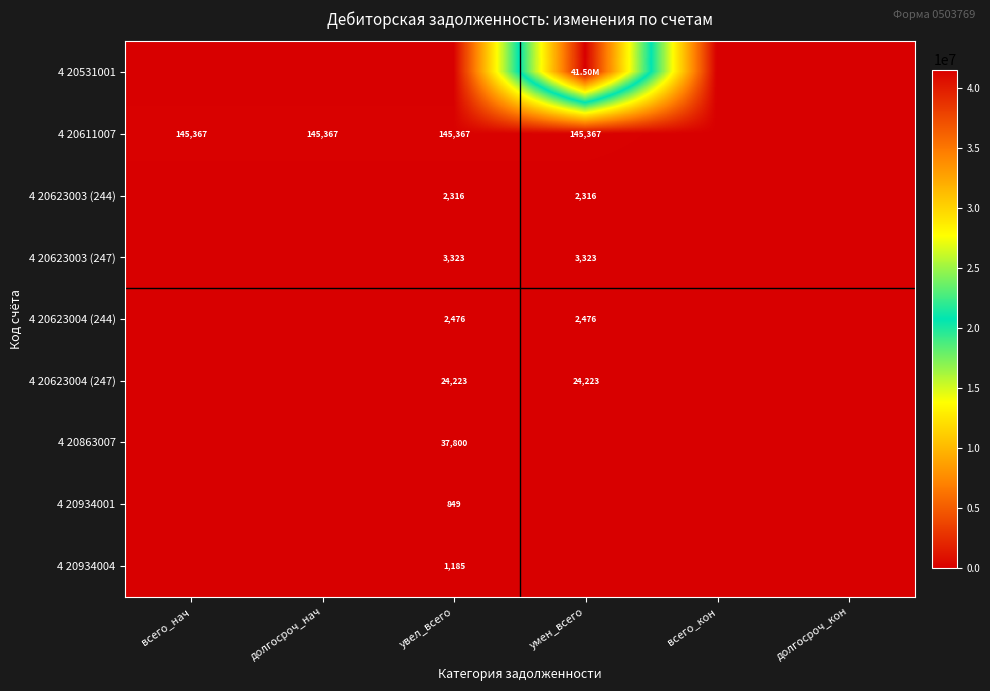

What is the difference between the maximum and minimum values in the 4 20863007 series?

37800.0